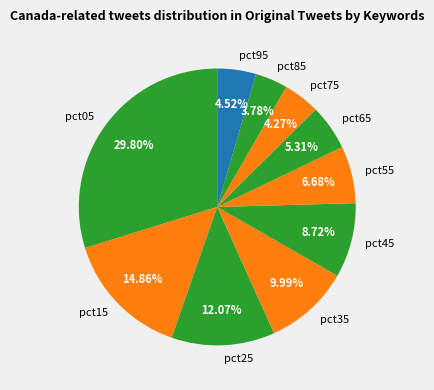

Is there any slice that represents more than half of the pie?

No